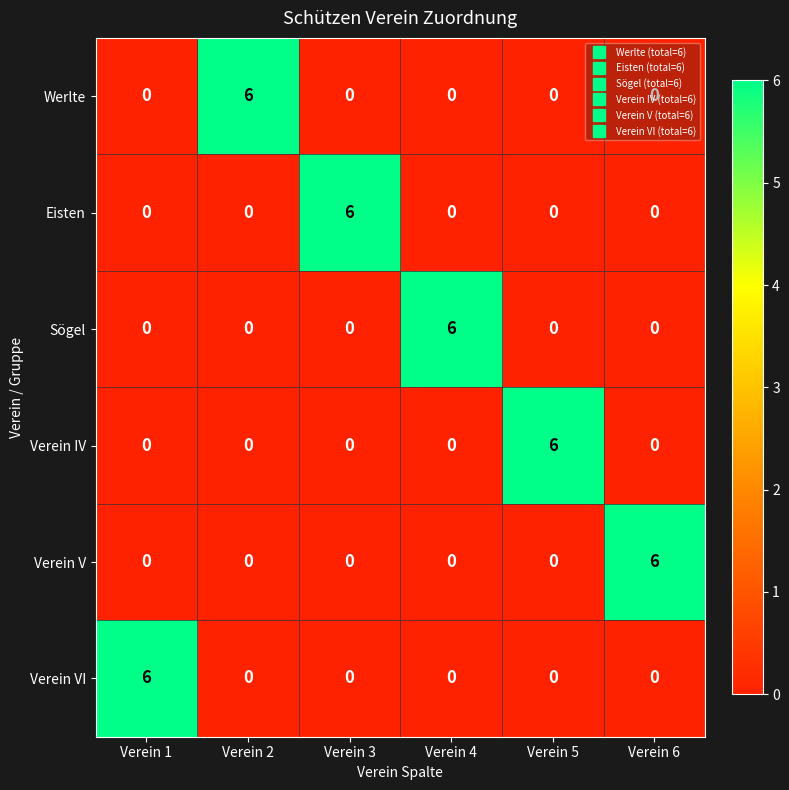

Is it true that Werlte equals 0 at Verein 3?

True